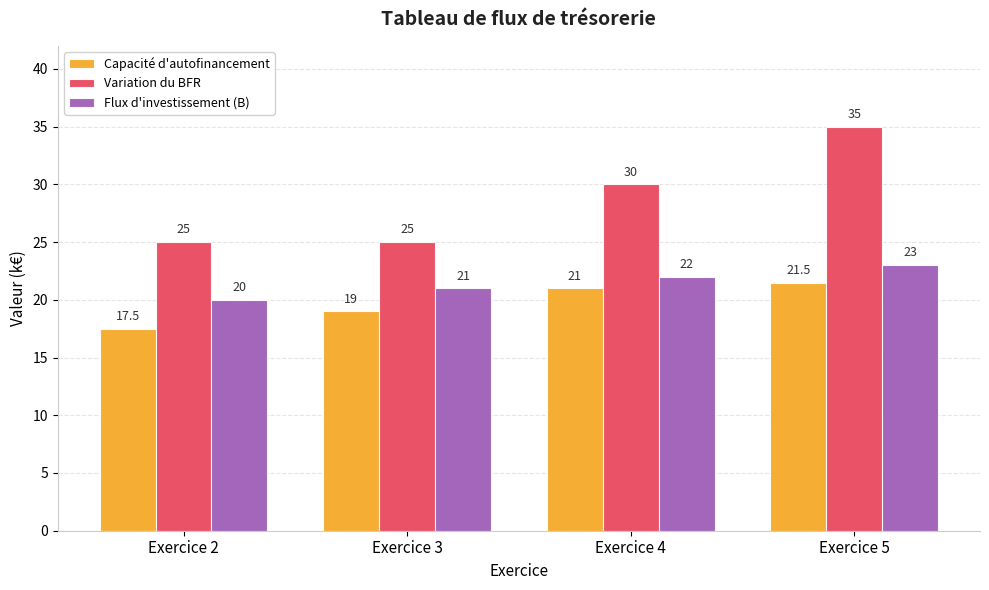

Is it true that Variation du BFR equals 61.1 at Exercice 5?

False